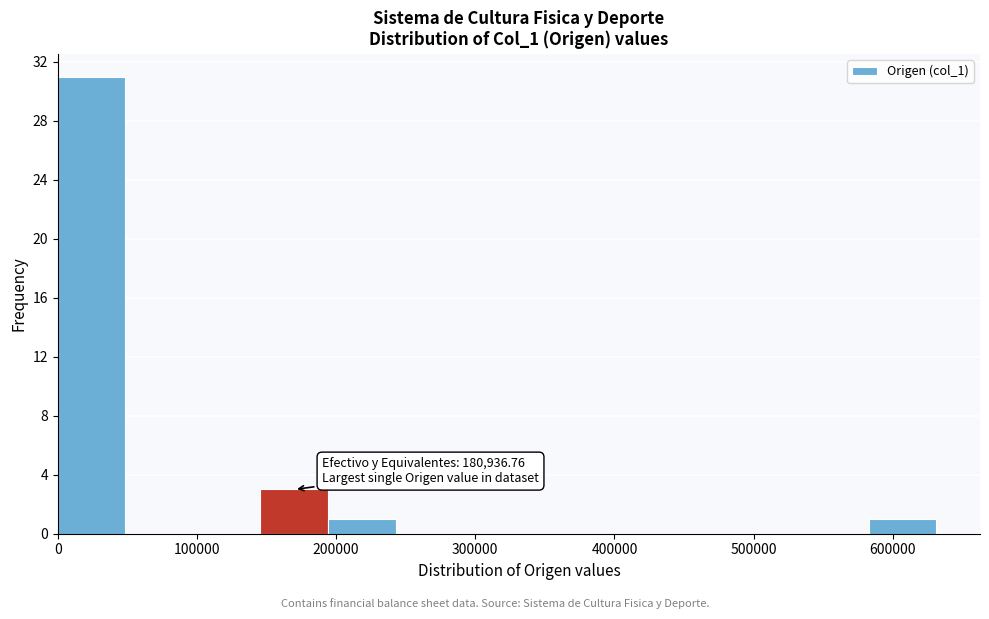

Which range on the x-axis has the tallest bar?

0 to 50000